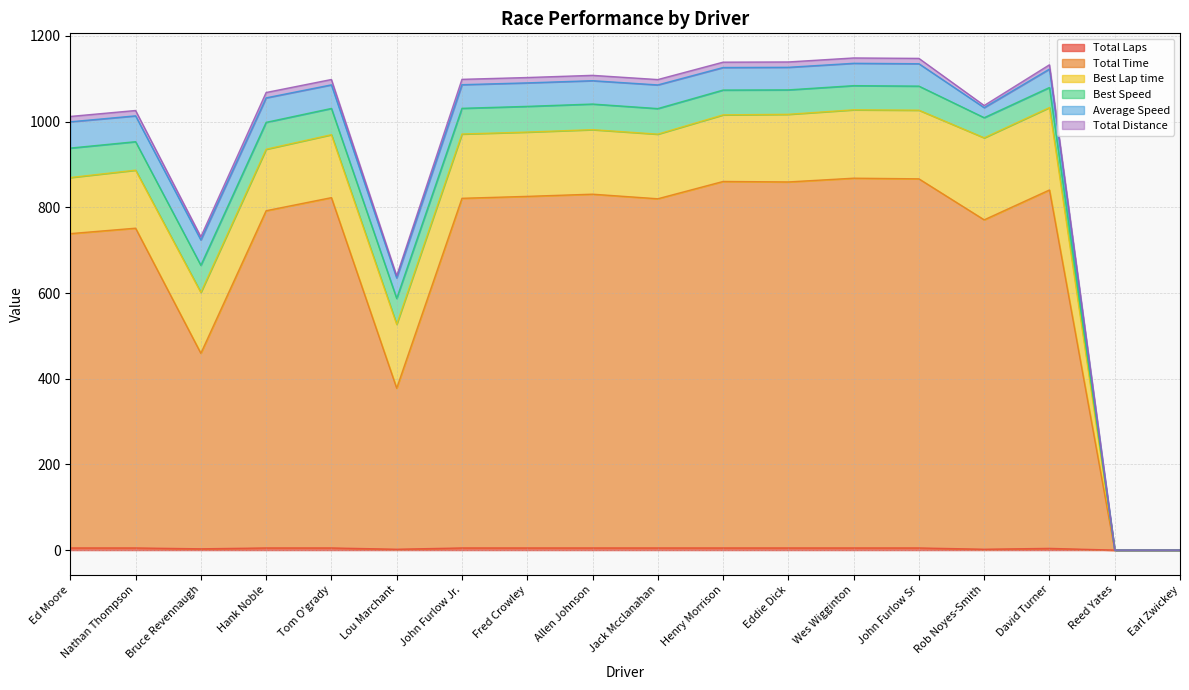

Reading left to right, extract all data points from this chart.

Total Laps: Ed Moore=5.0	Nathan Thompson=5.0	Bruce Revennaugh=3.0	Hank Noble=5.0	Tom O'grady=5.0	Lou Marchant=2.0	John Furlow Jr.=5.0	Fred Crowley=5.0	Allen Johnson=5.0	Jack Mcclanahan=5.0	Henry Morrison=5.0	Eddie Dick=5.0	Wes Wigginton=5.0	John Furlow Sr=5.0	Rob Noyes-Smith=2.0	David Turner=4.0	Reed Yates=0.0	Earl Zwickey=0.0
Total Time: Ed Moore=733.6	Nathan Thompson=746.3	Bruce Revennaugh=456.3	Hank Noble=787.1	Tom O'grady=817.6	Lou Marchant=375.9	John Furlow Jr.=816.1	Fred Crowley=820.6	Allen Johnson=825.7	Jack Mcclanahan=815.0	Henry Morrison=855.4	Eddie Dick=854.3	Wes Wigginton=863.0	John Furlow Sr=861.5	Rob Noyes-Smith=768.8	David Turner=836.5	Reed Yates=0.0	Earl Zwickey=0.0
Best Lap time: Ed Moore=130.9	Nathan Thompson=135.4	Bruce Revennaugh=141.9	Hank Noble=143.5	Tom O'grady=147.0	Lou Marchant=149.0	John Furlow Jr.=150.0	Fred Crowley=150.1	Allen Johnson=150.6	Jack Mcclanahan=150.8	Henry Morrison=155.4	Eddie Dick=157.8	Wes Wigginton=159.6	John Furlow Sr=160.2	Rob Noyes-Smith=191.4	David Turner=192.4	Reed Yates=0.0	Earl Zwickey=0.0
Best Speed: Ed Moore=68.7	Nathan Thompson=66.5	Bruce Revennaugh=63.4	Hank Noble=62.7	Tom O'grady=61.2	Lou Marchant=60.4	John Furlow Jr.=60.0	Fred Crowley=60.0	Allen Johnson=59.8	Jack Mcclanahan=59.7	Henry Morrison=57.9	Eddie Dick=57.0	Wes Wigginton=56.4	John Furlow Sr=56.2	Rob Noyes-Smith=47.0	David Turner=46.8	Reed Yates=0.0	Earl Zwickey=0.0
Average Speed: Ed Moore=61.3	Nathan Thompson=60.3	Bruce Revennaugh=59.2	Hank Noble=57.2	Tom O'grady=55.0	Lou Marchant=47.9	John Furlow Jr.=55.1	Fred Crowley=54.8	Allen Johnson=54.5	Jack Mcclanahan=55.2	Henry Morrison=52.6	Eddie Dick=52.7	Wes Wigginton=52.1	John Furlow Sr=52.2	Rob Noyes-Smith=23.4	David Turner=43.0	Reed Yates=0.0	Earl Zwickey=0.0
Total Distance: Ed Moore=12.5	Nathan Thompson=12.5	Bruce Revennaugh=7.5	Hank Noble=12.5	Tom O'grady=12.5	Lou Marchant=5.0	John Furlow Jr.=12.5	Fred Crowley=12.5	Allen Johnson=12.5	Jack Mcclanahan=12.5	Henry Morrison=12.5	Eddie Dick=12.5	Wes Wigginton=12.5	John Furlow Sr=12.5	Rob Noyes-Smith=5.0	David Turner=10.0	Reed Yates=0.0	Earl Zwickey=0.0